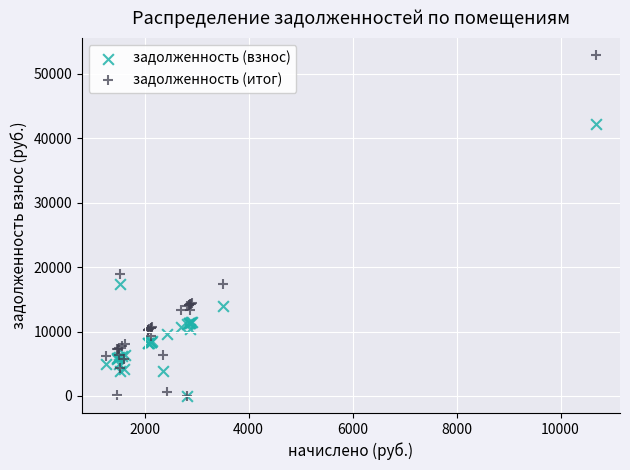

In the задолженность (взнос) series, what Y value is closest to 21081?

17433.6